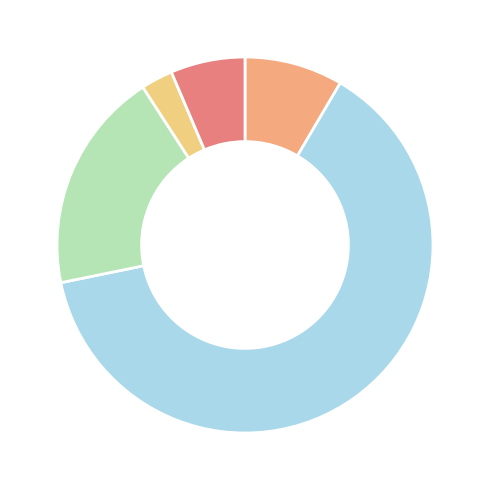

Which category has the smallest portion of the pie?

行政事业单位医疗